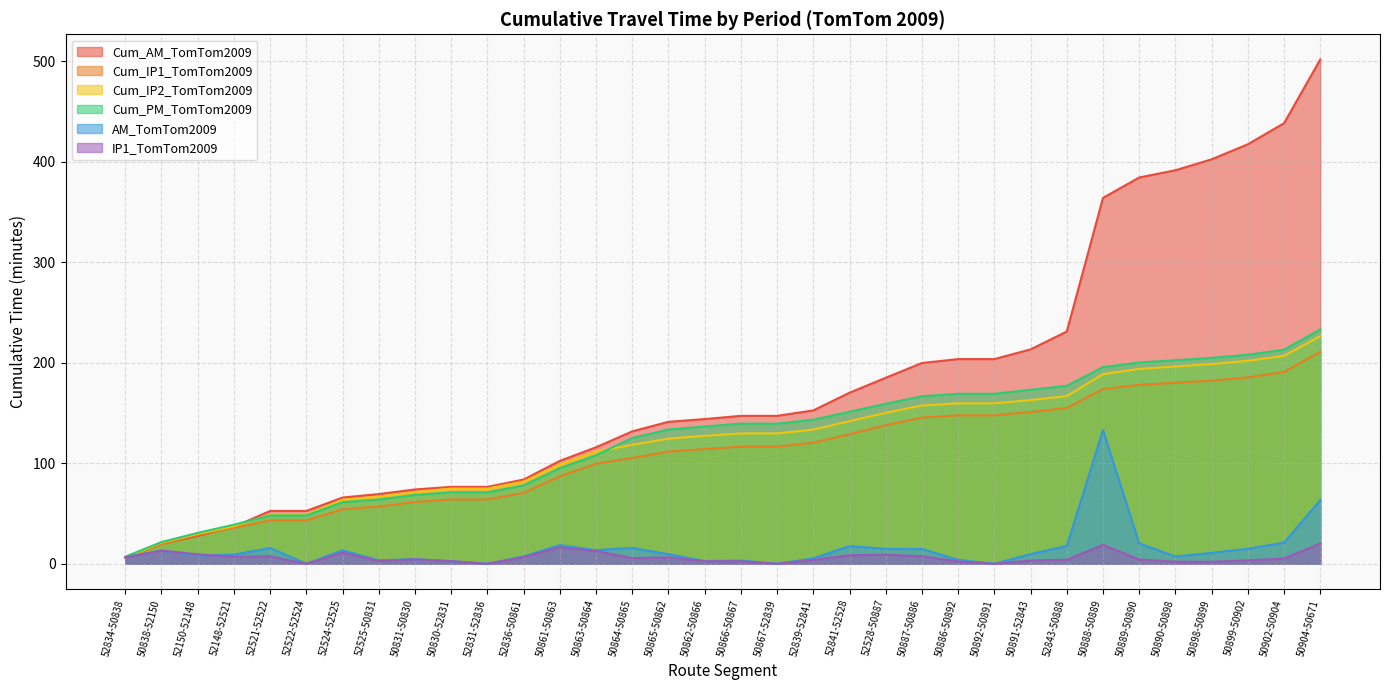

What is the difference between the second highest and second lowest values in the IP1_TomTom2009 series?

18.8